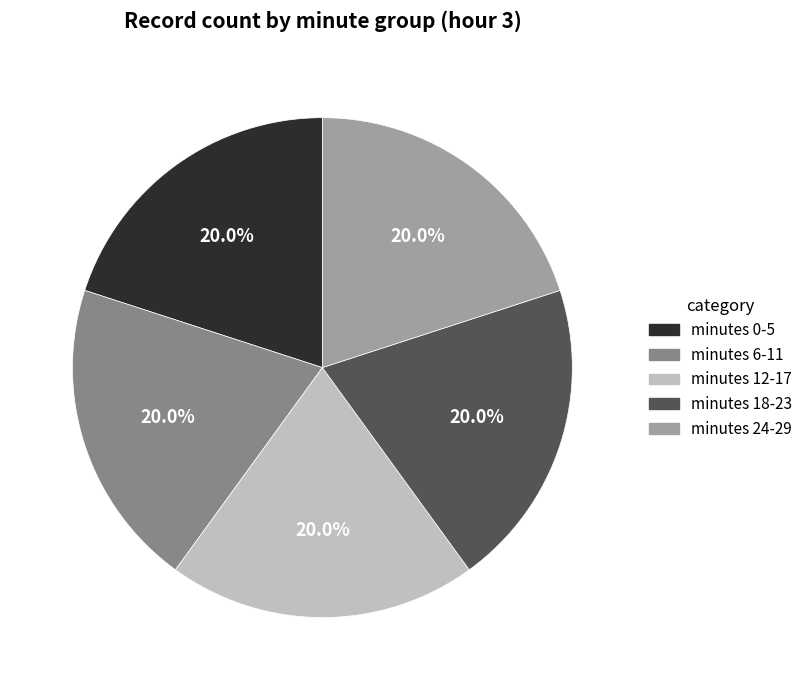

Is there any slice that represents more than half of the pie?

No